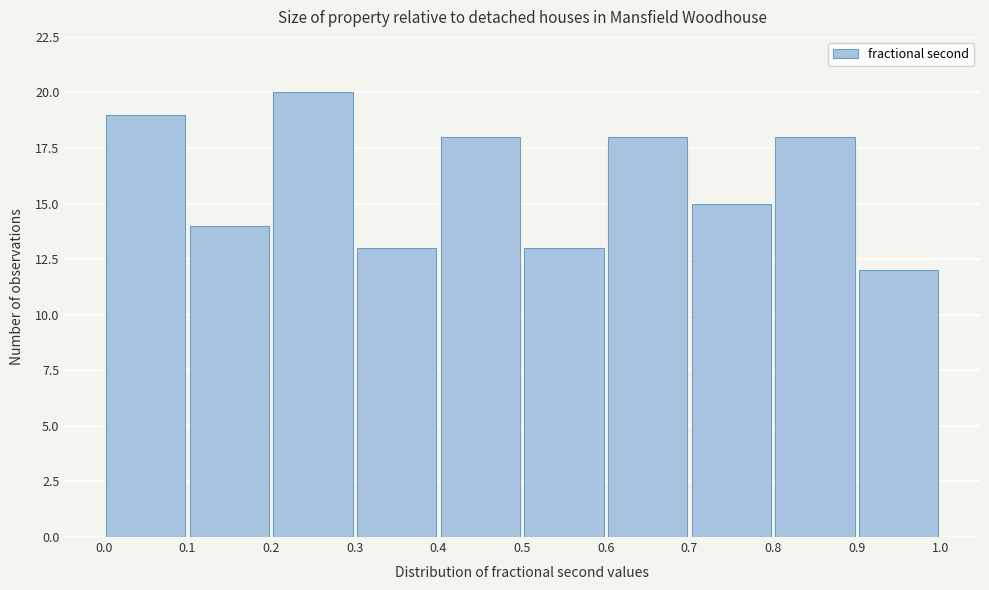

Which range on the x-axis has the tallest bar?

0.2 to 0.3